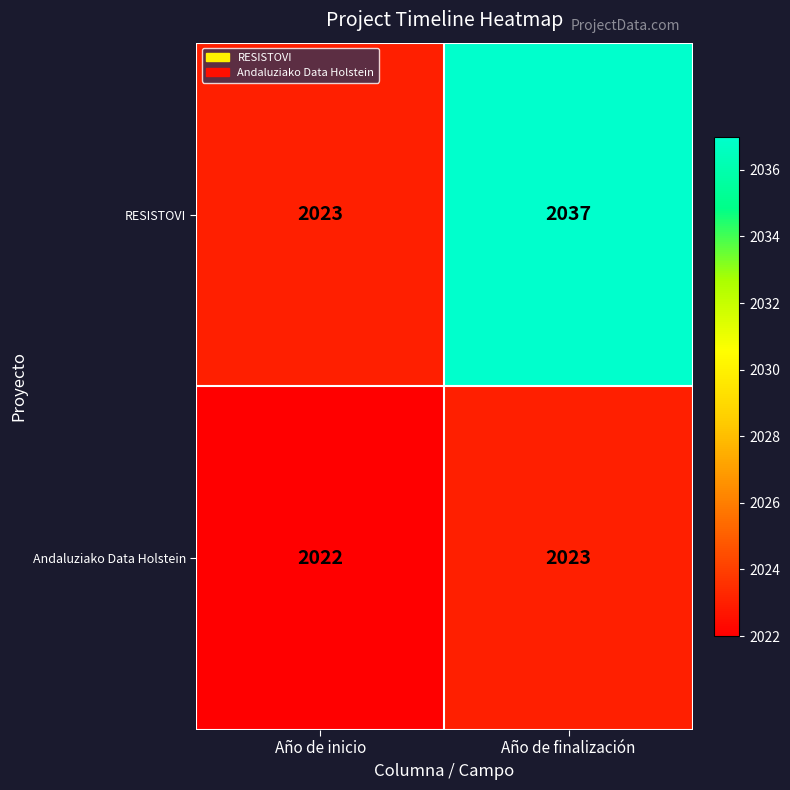

True or false: Andaluziako Data Holstein has a value of 2023 at Año de finalización.

True